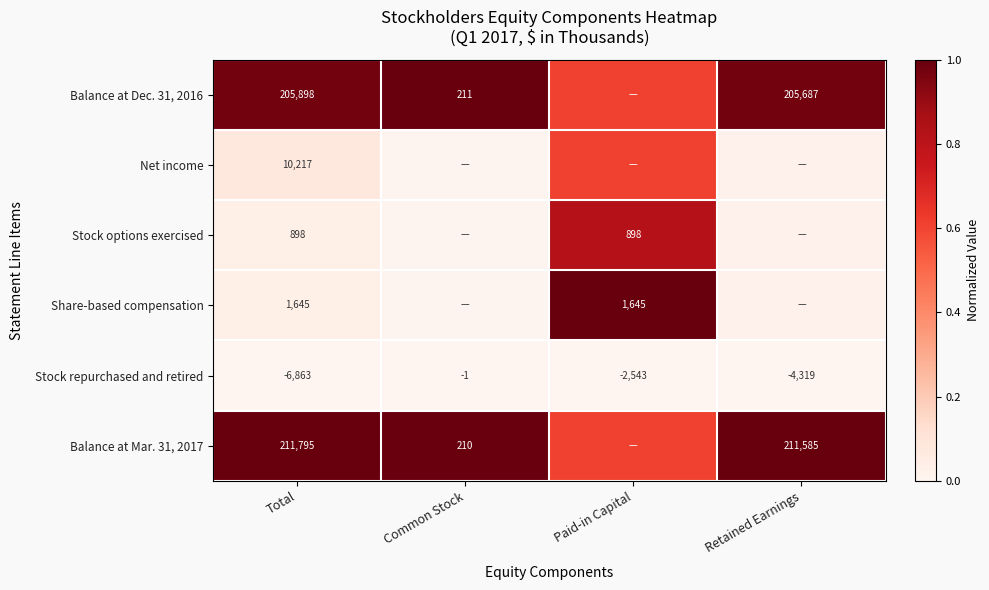

Where is Stock repurchased and retired nearest to the value -3432?

Retained Earnings